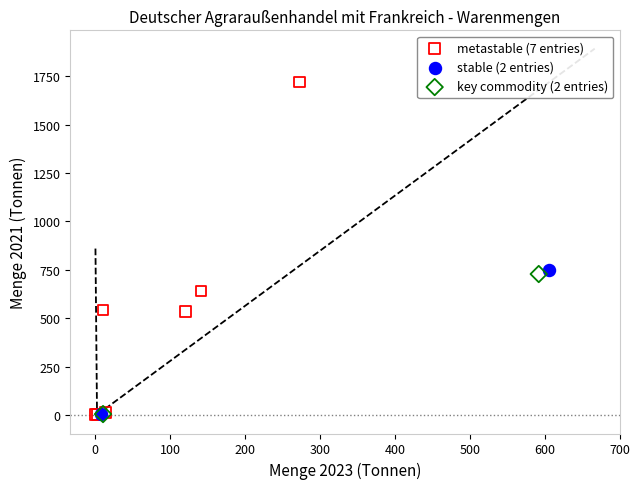

What are all the series names shown in the legend?

metastable (7 entries), stable (2 entries), key commodity (2 entries)